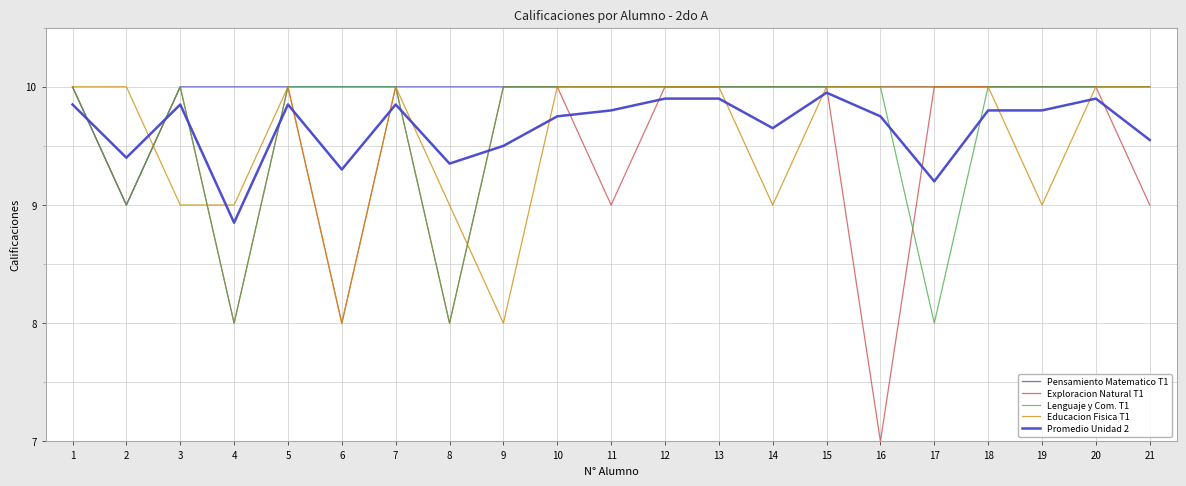

At how many categories does at least one series exceed 9?

21